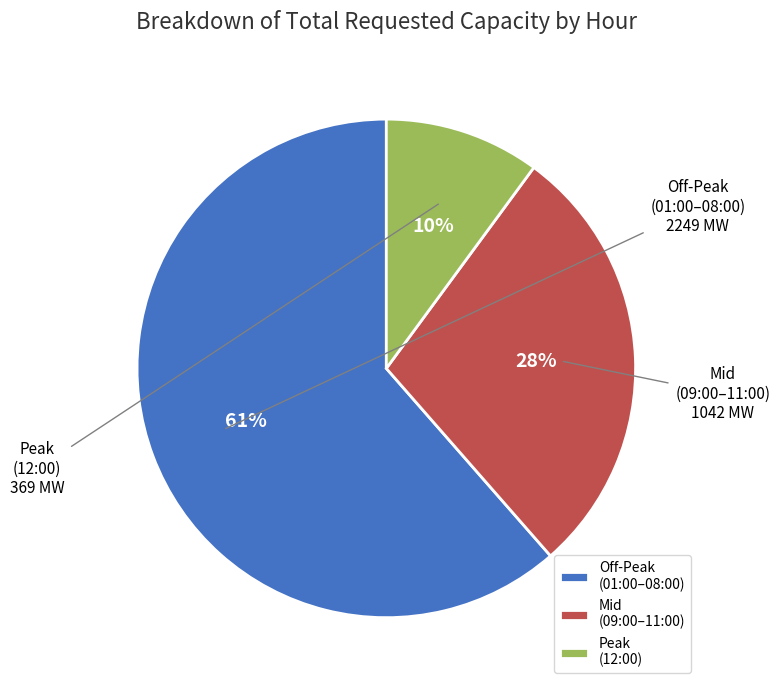

Does Off-Peak (01:00–08:00) represent more than half of the total?

Yes